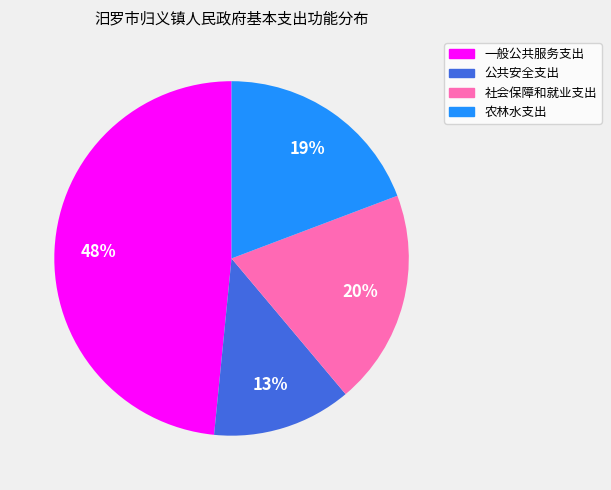

Which category has the smallest portion of the pie?

公共安全支出